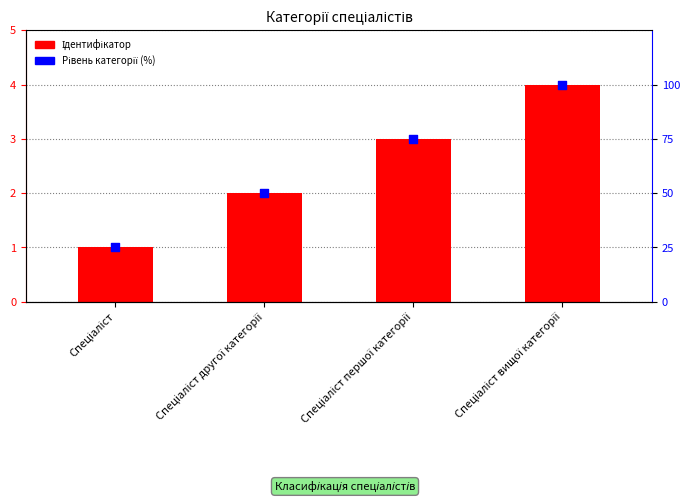

At how many categories does at least one series exceed 4?

4